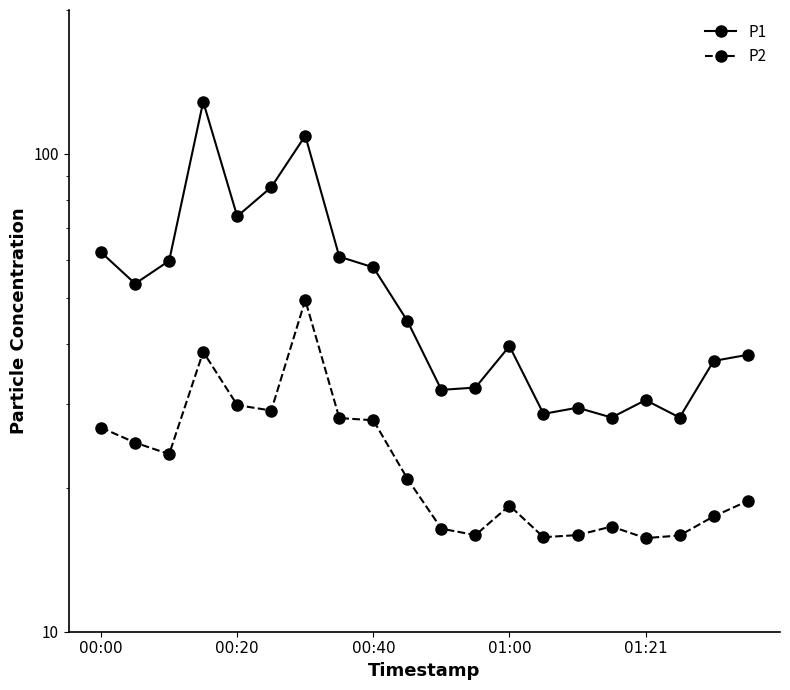

True or false: P1 has a value of 45.5 at 10.

False